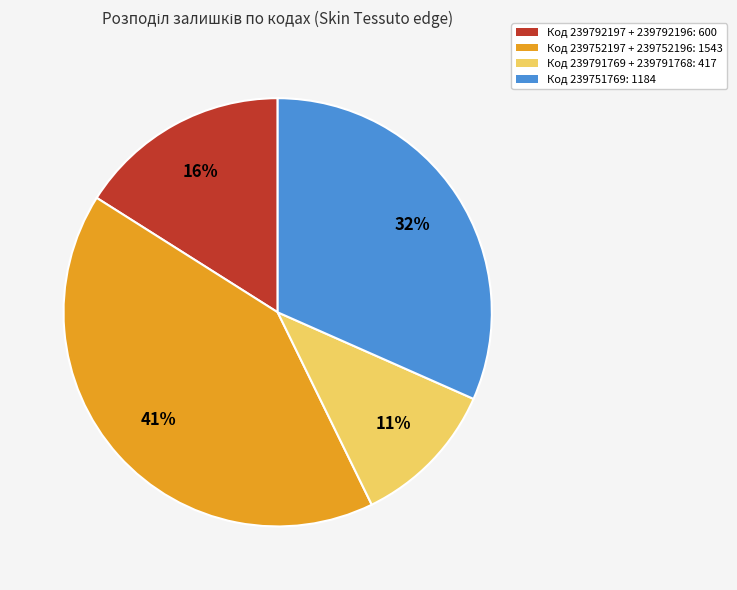

Does any single category account for the majority?

No